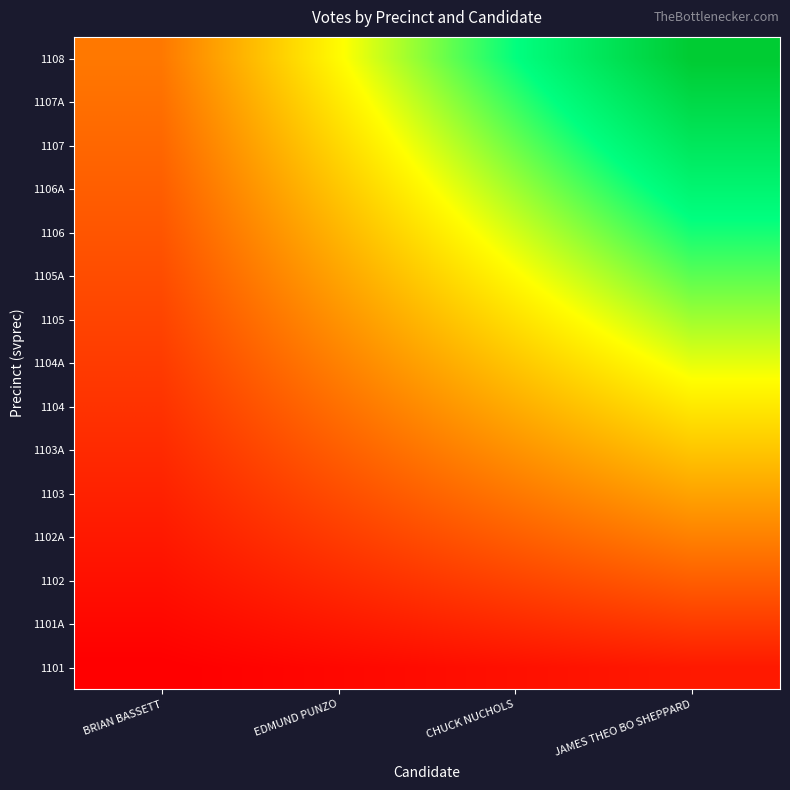

At which category does the chart reach its peak across all series?

JAMES THEO BO SHEPPARD